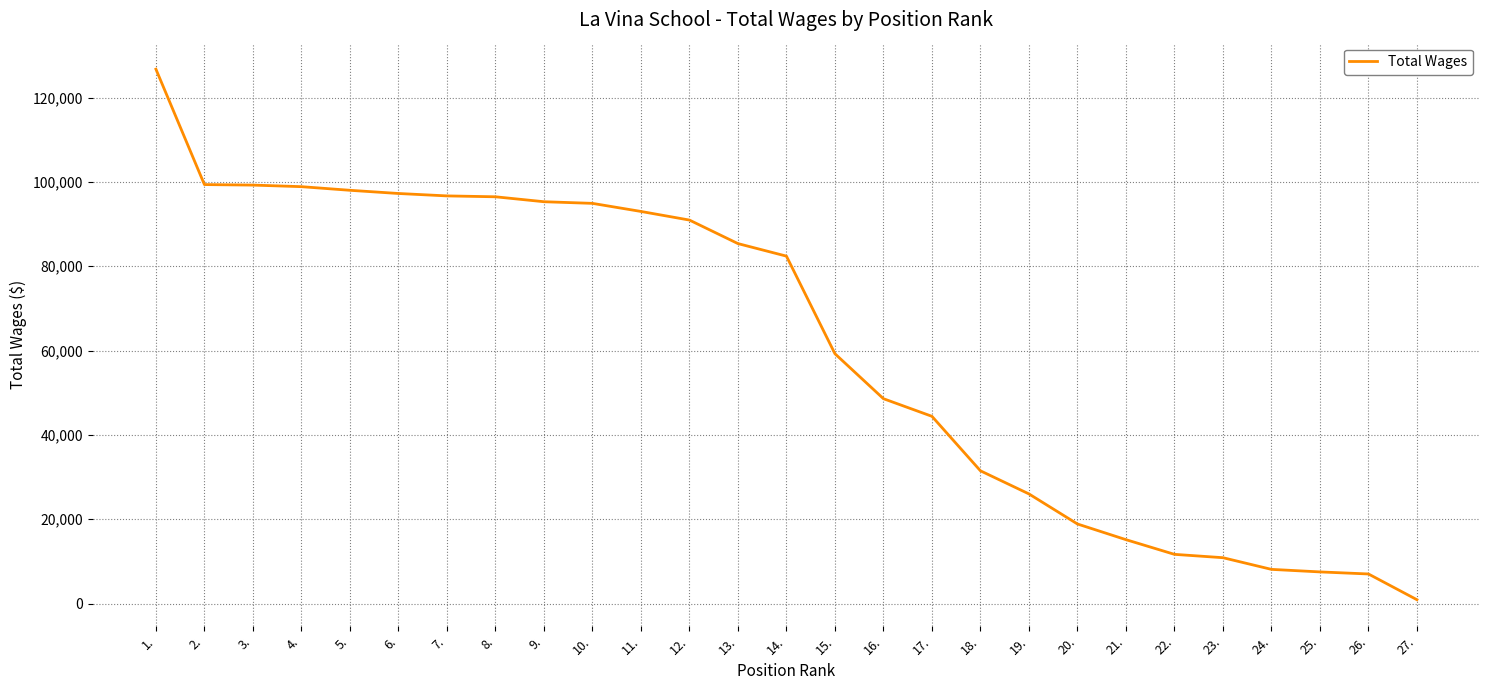

Read the value at 22., to the nearest 10.

11680